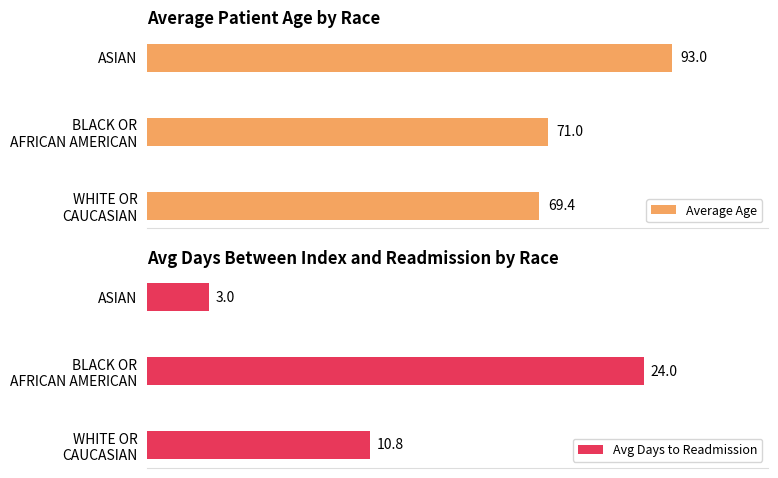

List the series in order of their overall mean, lowest first.

Avg Days to Readmission, Average Age